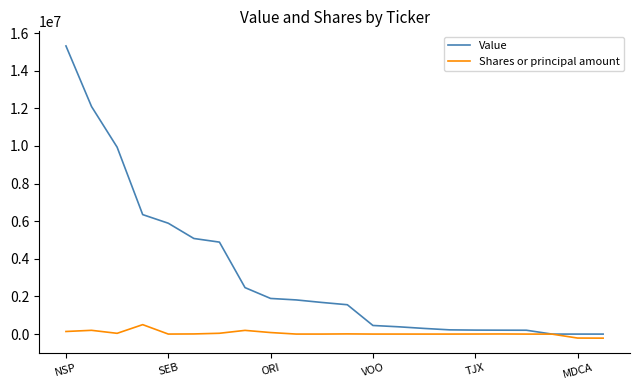

Which series has the widest spread of values?

Value